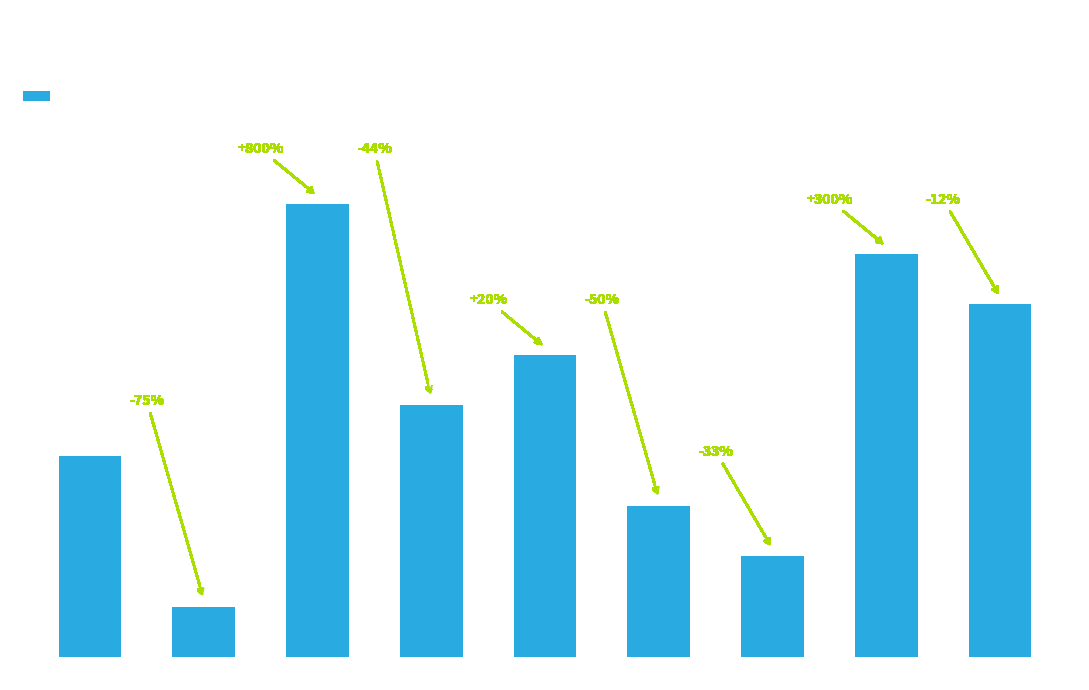

Which has a higher value, Cat 6 or Cat 1?

Cat 1